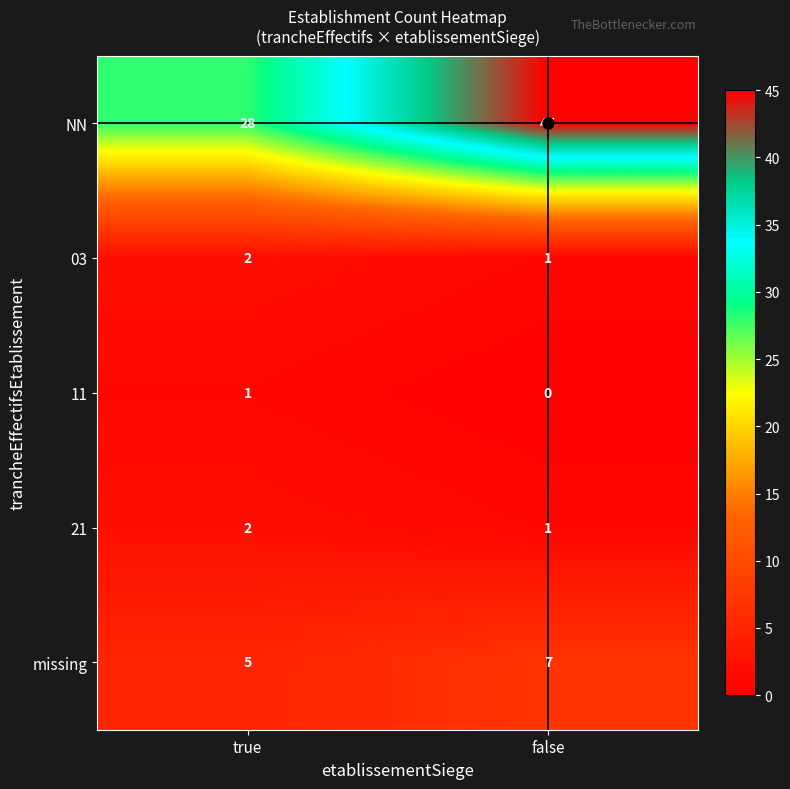

At how many categories does at least one series exceed 16?

2